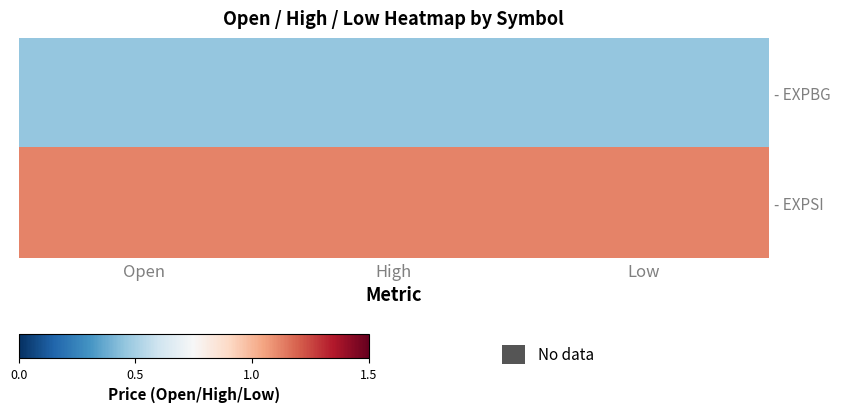

What value does the - EXPBG series have at Open?

0.5